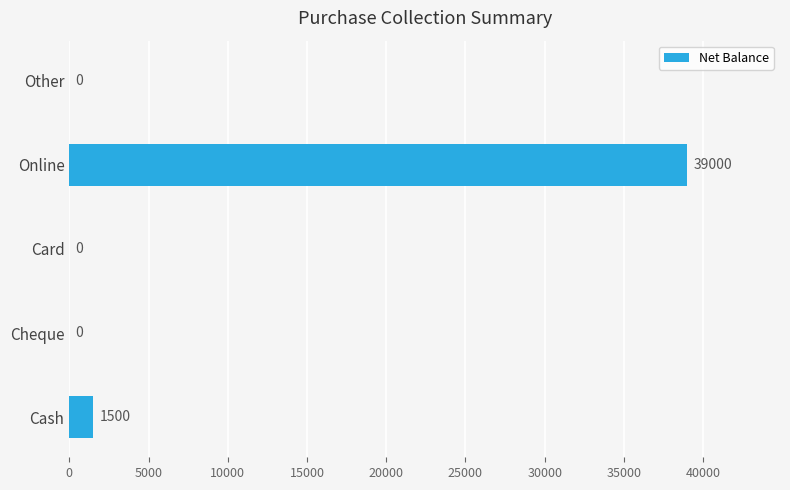

True or false: the data shows 0 at Cheque.

True